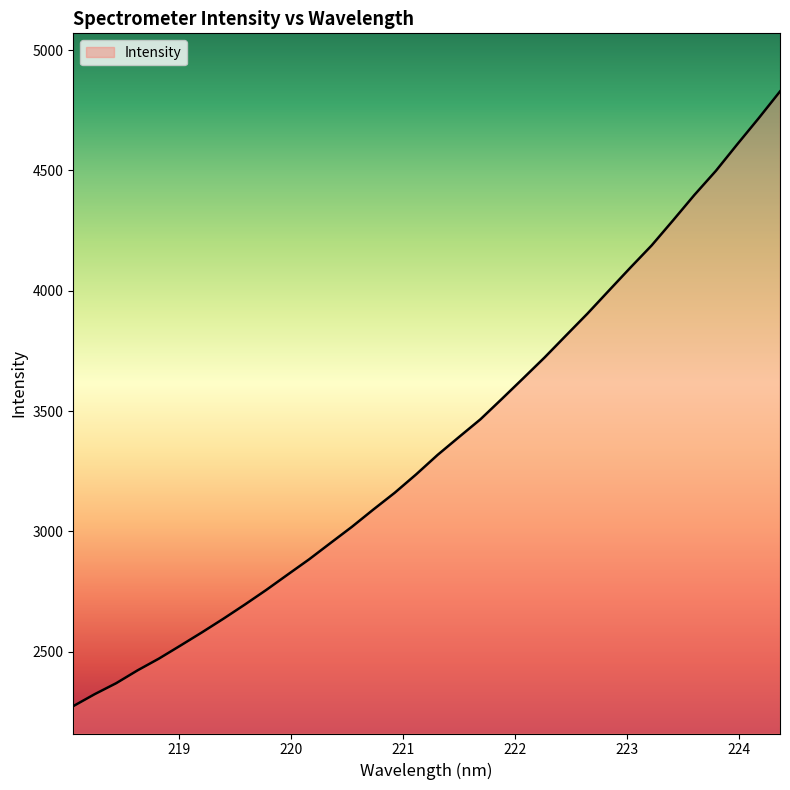

What is the greatest value displayed?

4828.1